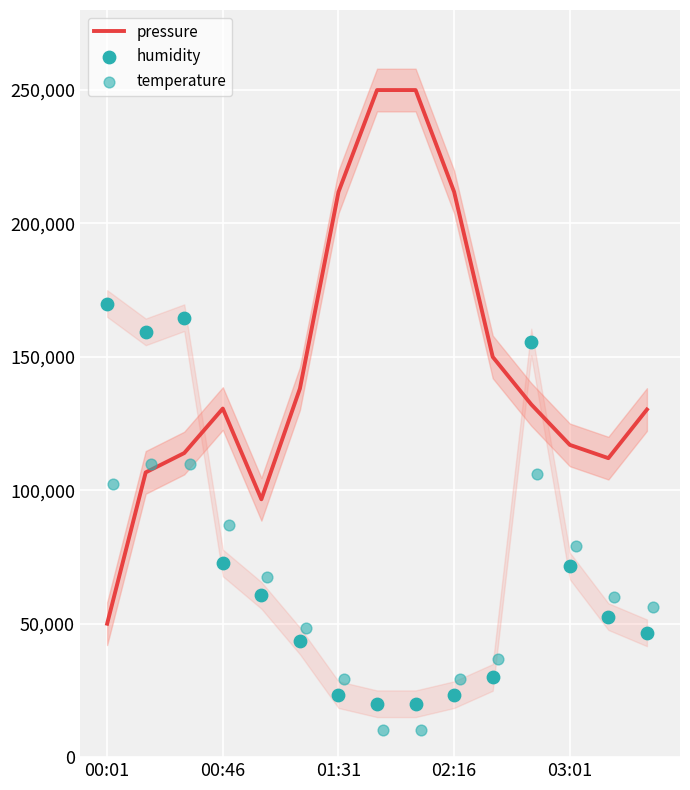

What are all the series names shown in the legend?

pressure, humidity, temperature